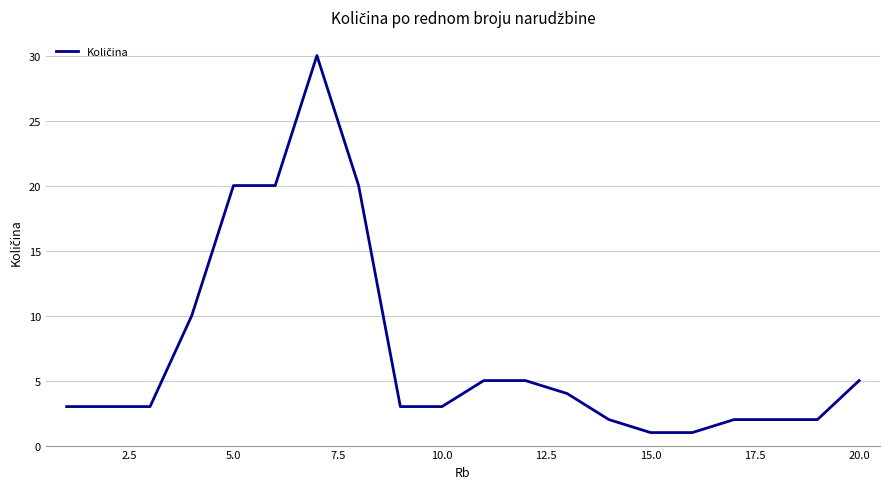

What is the difference between the maximum and minimum values?

29